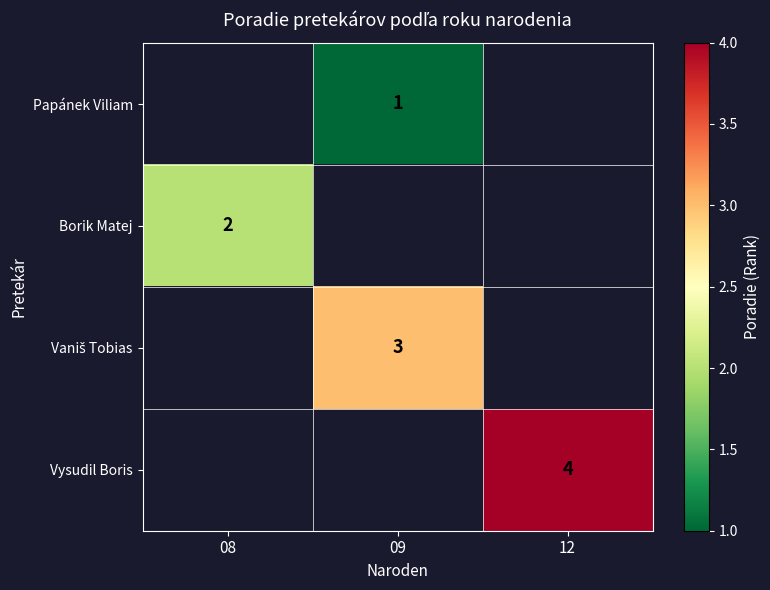

Is the value of Vaniš Tobias at 12 greater than the value of Borik Matej at 08?

No